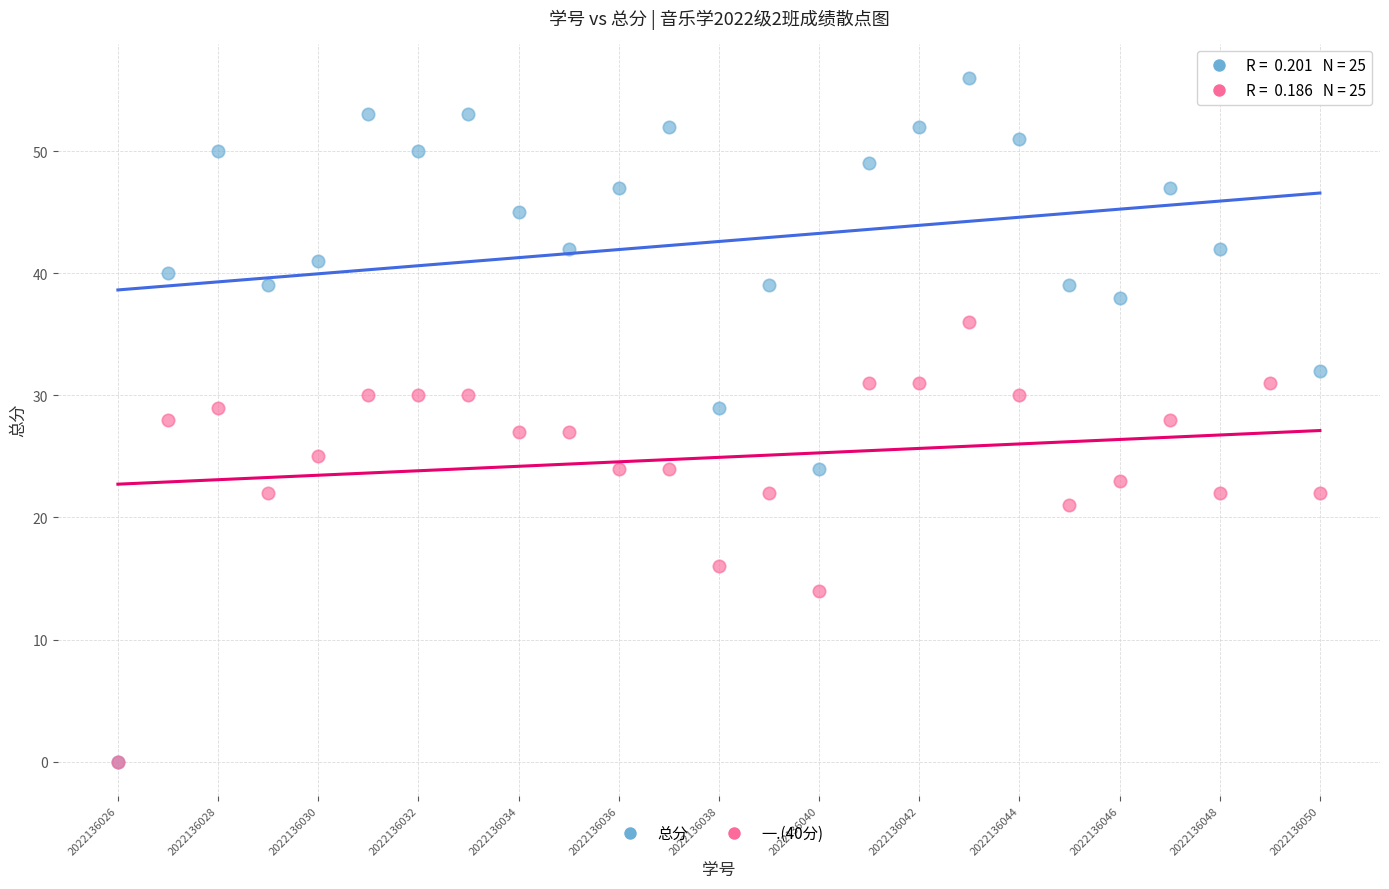

What are all the series names shown in the legend?

总分, 一.(40分)